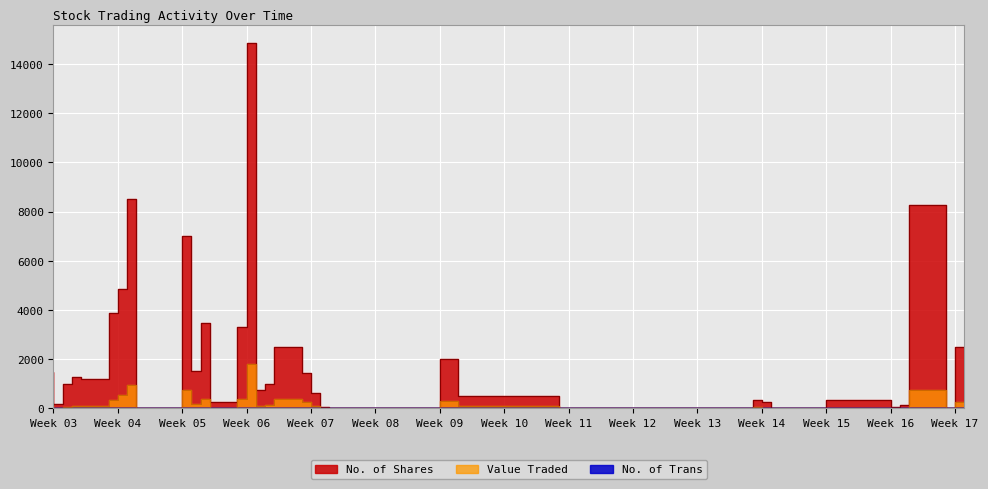

Is the value of Value Traded at 02/04/2024 greater than the value of No. of Trans at 22/01/2024?

Yes